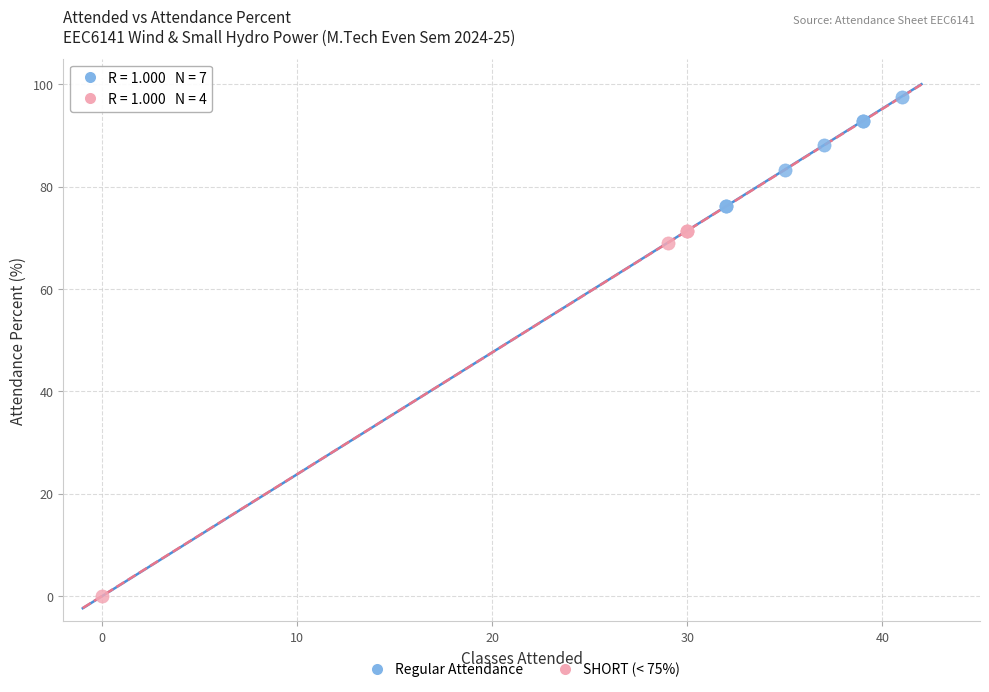

Which series reaches the maximum Y coordinate?

Regular Attendance